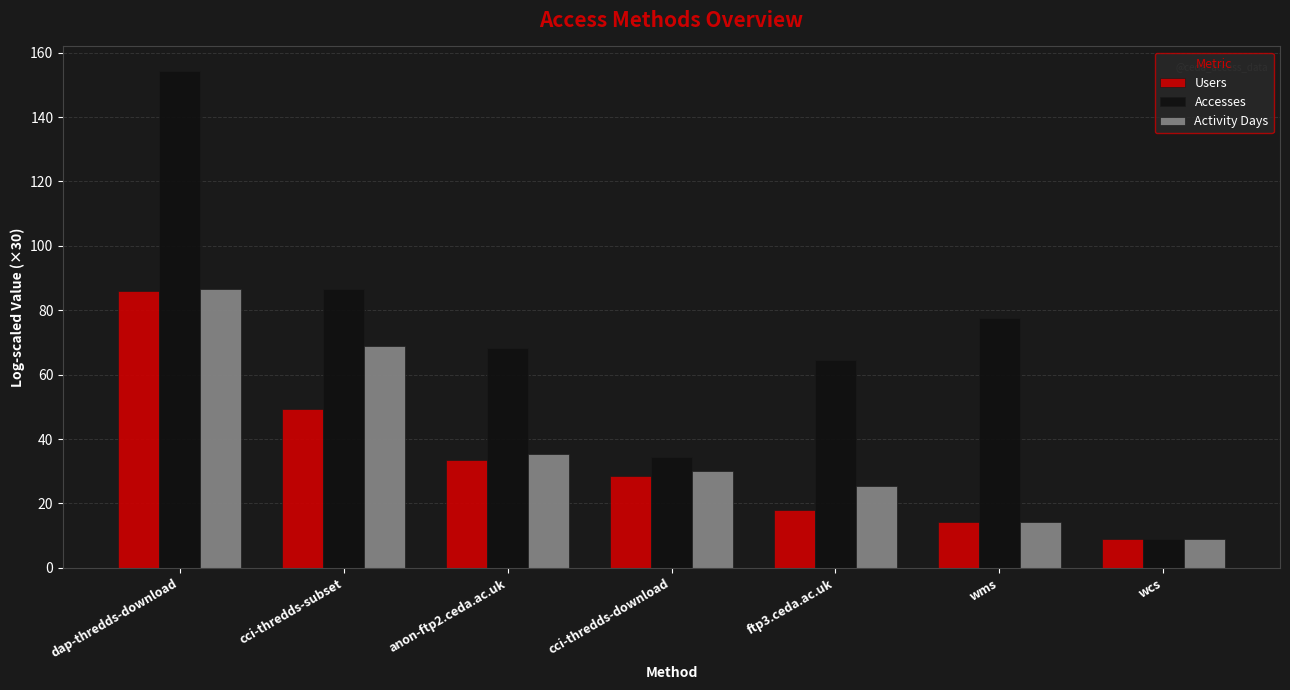

What is the total value across all series at cci-thredds-subset?

204.9